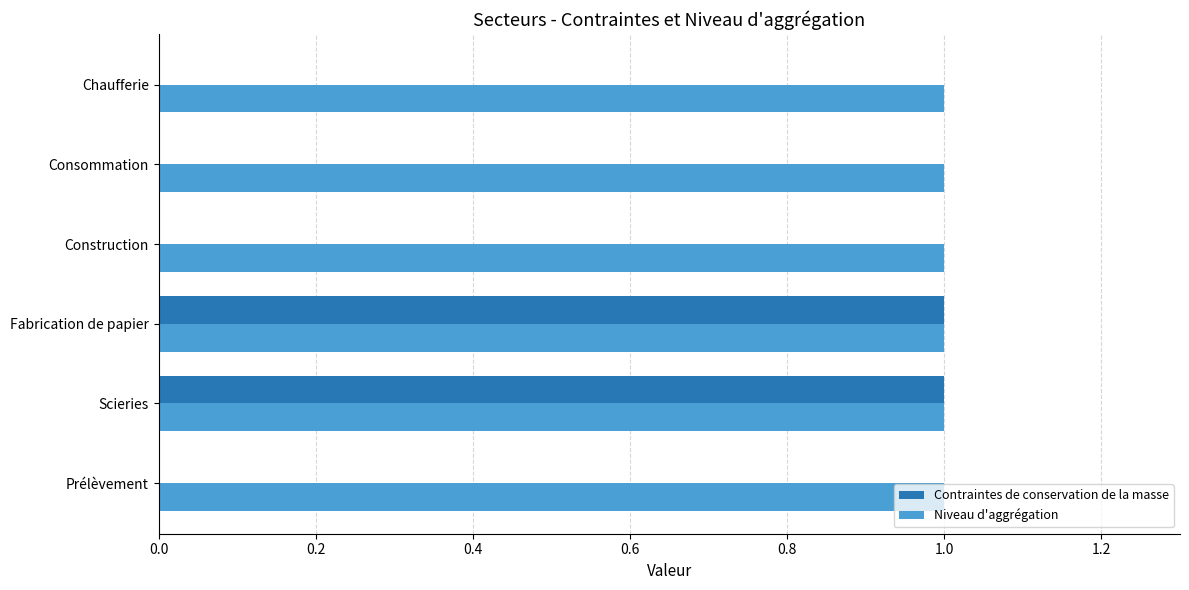

What are all the series names shown in the legend?

Contraintes de conservation de la masse, Niveau d'aggrégation